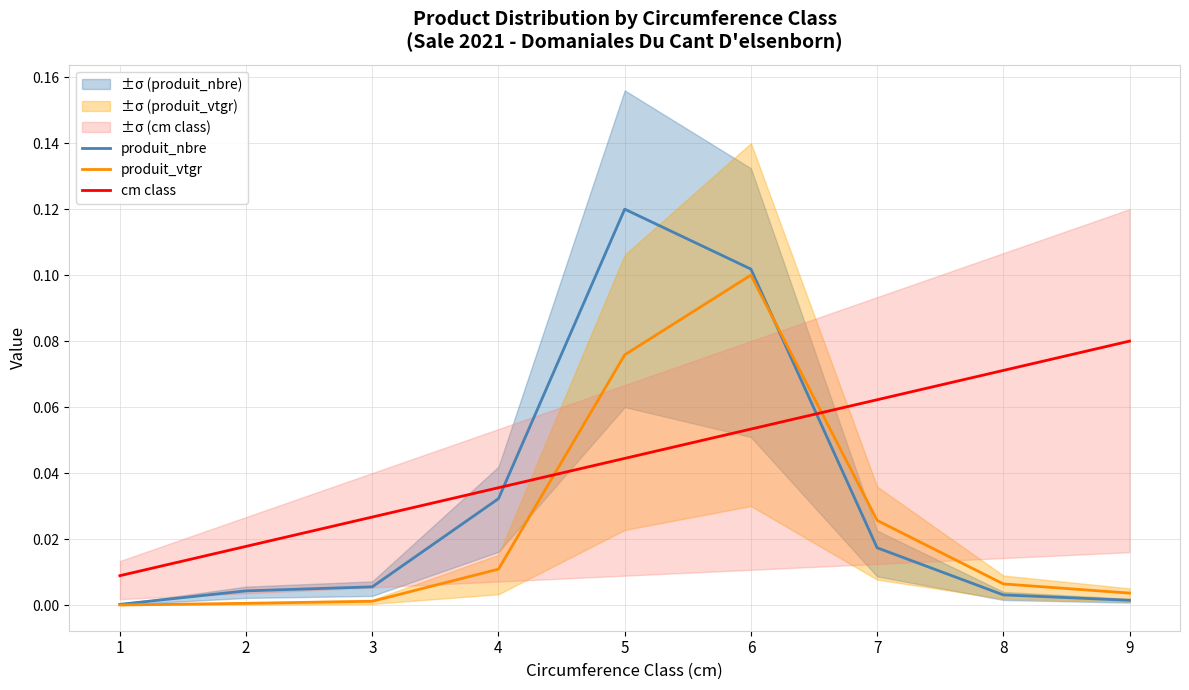

The value of produit_nbre at 1 is 0.0. True or false?

False